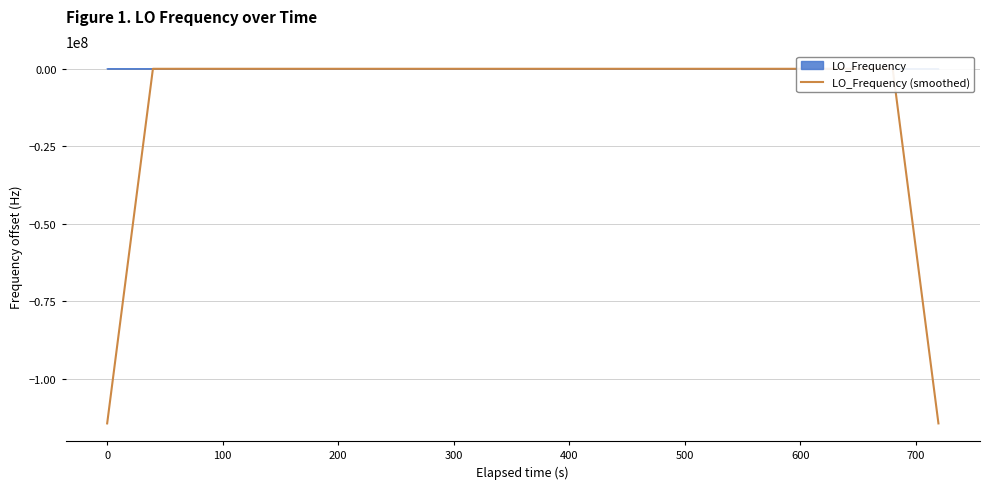

What is the smallest value displayed?

-114419705.1